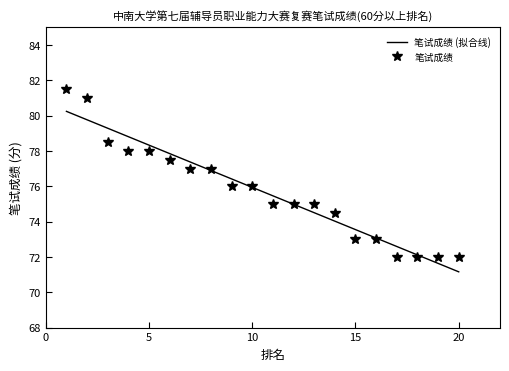

List the labels in order of value, smallest first.

17, 18, 19, 20, 15, 16, 14, 11, 12, 13, 9, 10, 7, 8, 6, 4, 5, 3, 2, 1